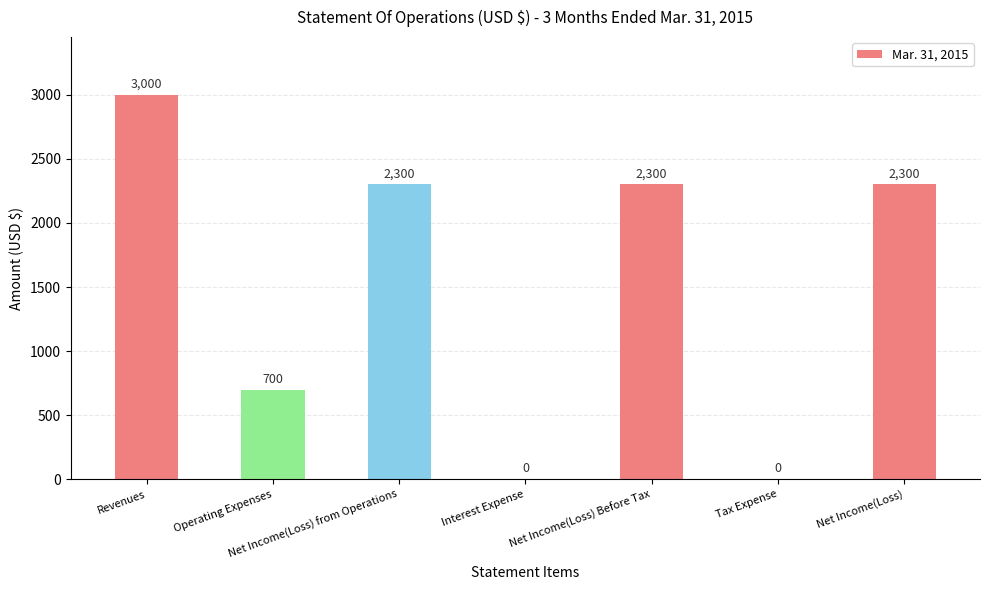

Count the number of data series in this chart.

1